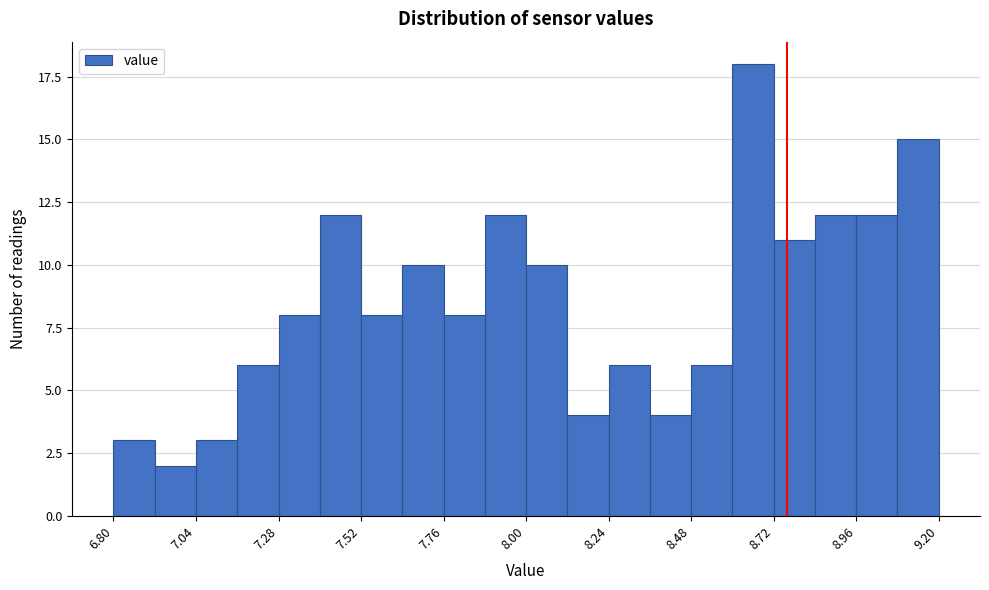

Read against the x-axis, roughly where is the centre of the tallest bar?

8.65